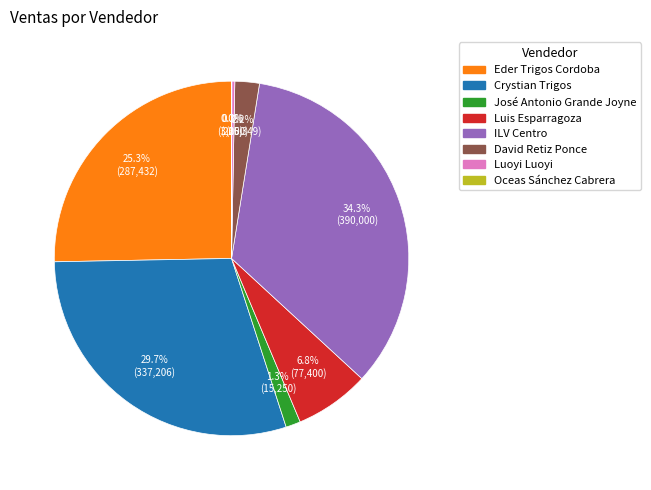

Is there any slice that represents more than half of the pie?

No